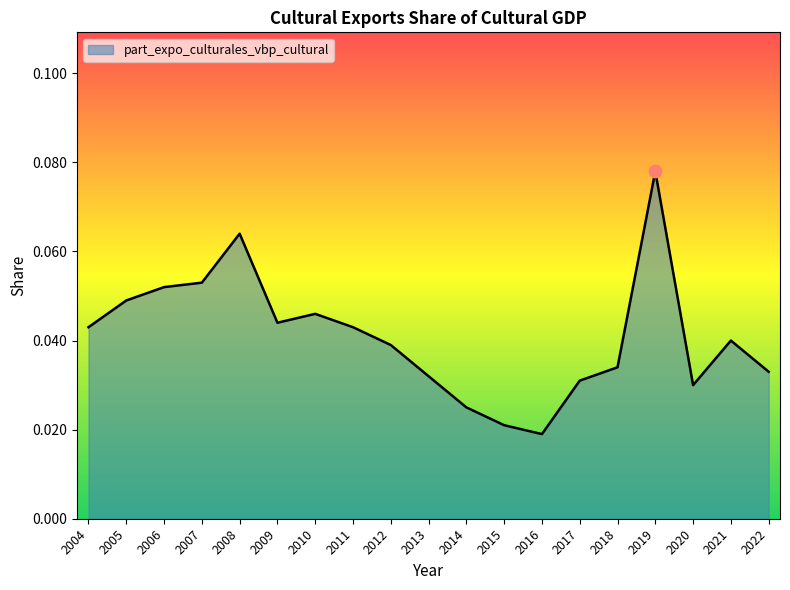

How many series are shown in this chart?

1